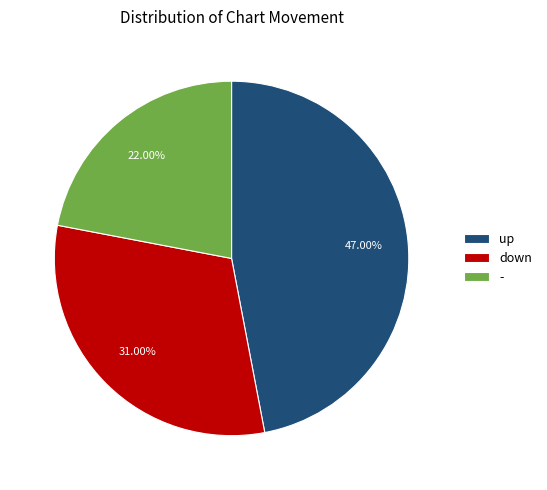

What is the smallest slice in the pie chart?

-